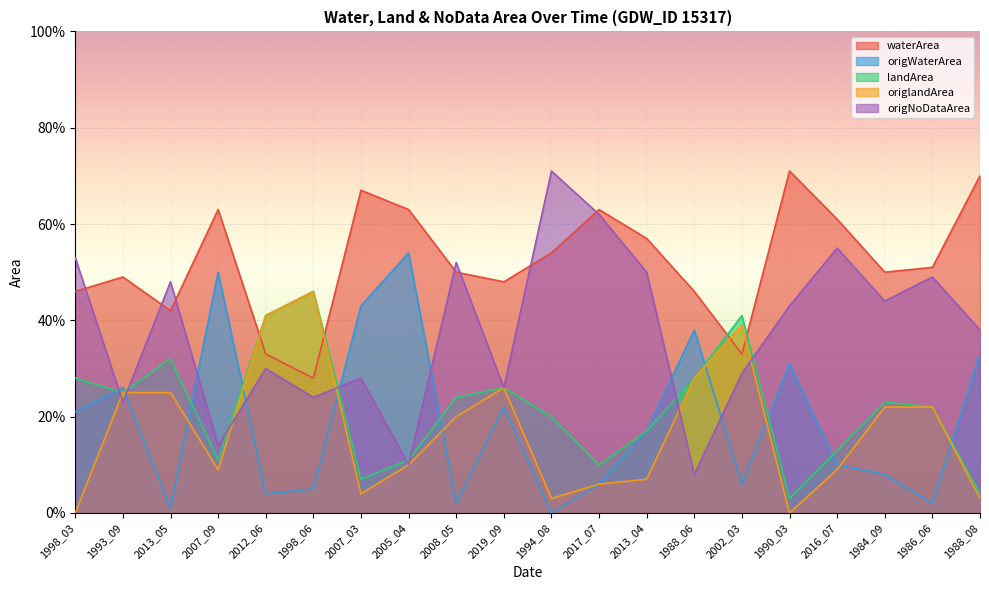

What is the label of the 9th point from the left?

2008_05